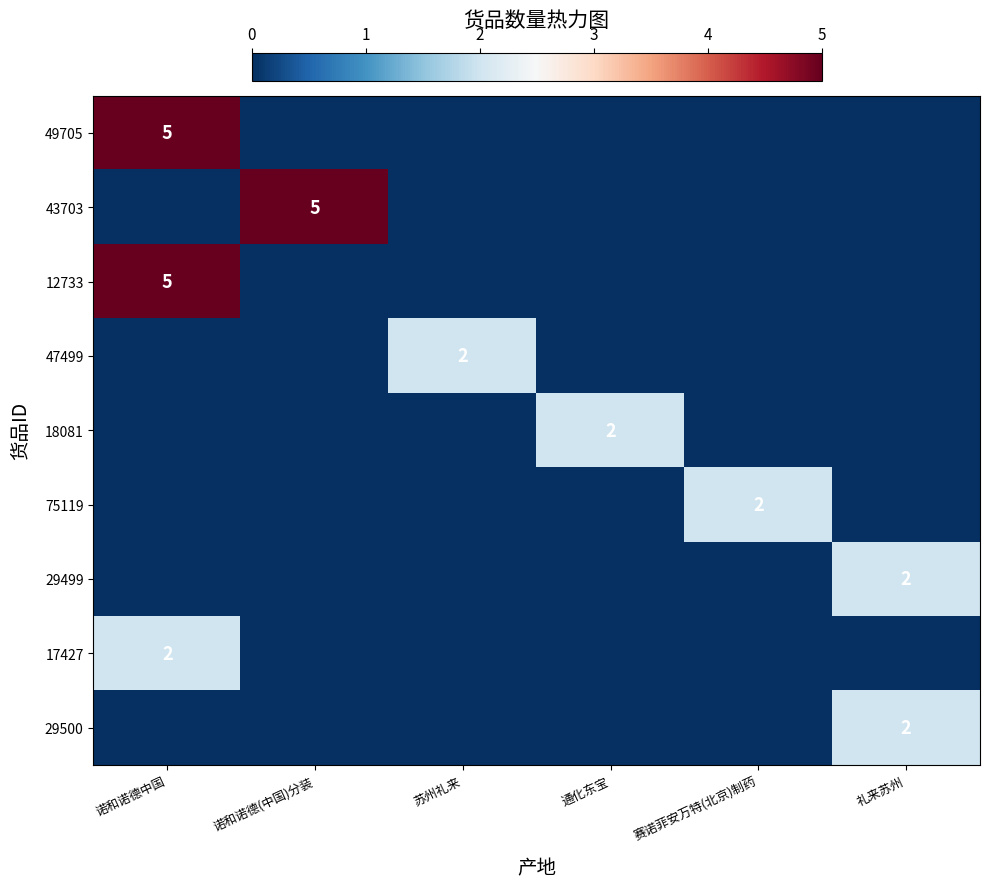

List the series in order of their peak value, lowest first.

47499, 18081, 75119, 29499, 17427, 29500, 49705, 43703, 12733